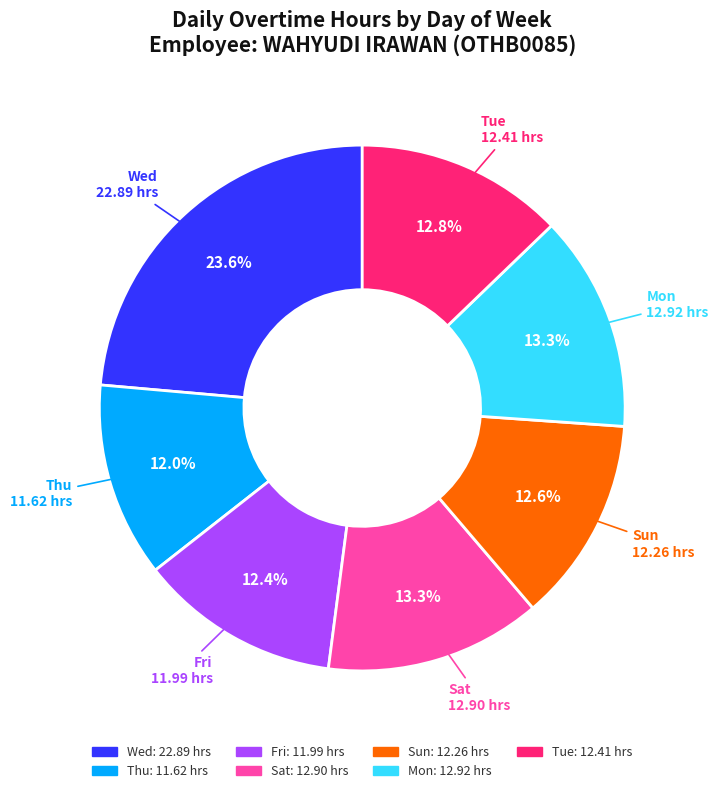

Is the sum of Wed and Thu greater than half?

No